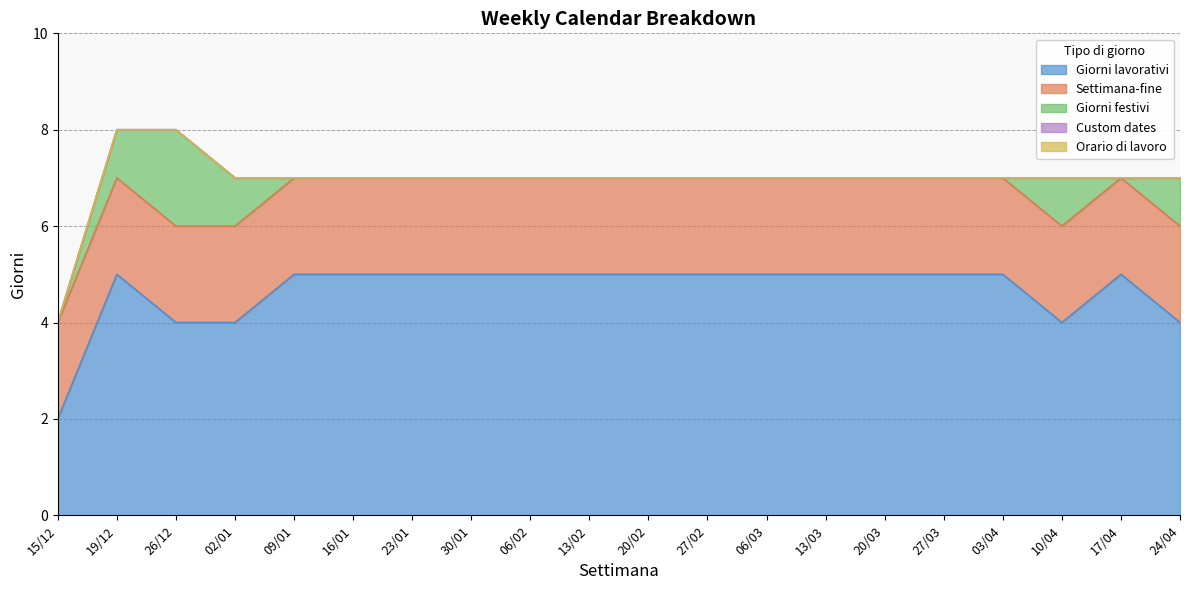

Reading left to right, transcribe all the data shown in this chart.

Giorni lavorativi: 2	5	4	4	5	5	5	5	5	5	5	5	5	5	5	5	5	4	5	4
Settimana-fine: 2	2	2	2	2	2	2	2	2	2	2	2	2	2	2	2	2	2	2	2
Giorni festivi: 0	1	2	1	0	0	0	0	0	0	0	0	0	0	0	0	0	1	0	1
Custom dates: 0	0	0	0	0	0	0	0	0	0	0	0	0	0	0	0	0	0	0	0
Orario di lavoro: 0	0	0	0	0	0	0	0	0	0	0	0	0	0	0	0	0	0	0	0